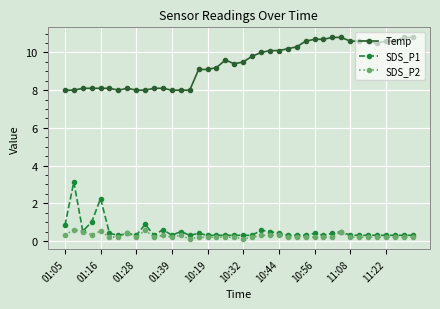

True or false: SDS_P1 and Temp cross at least once.

False